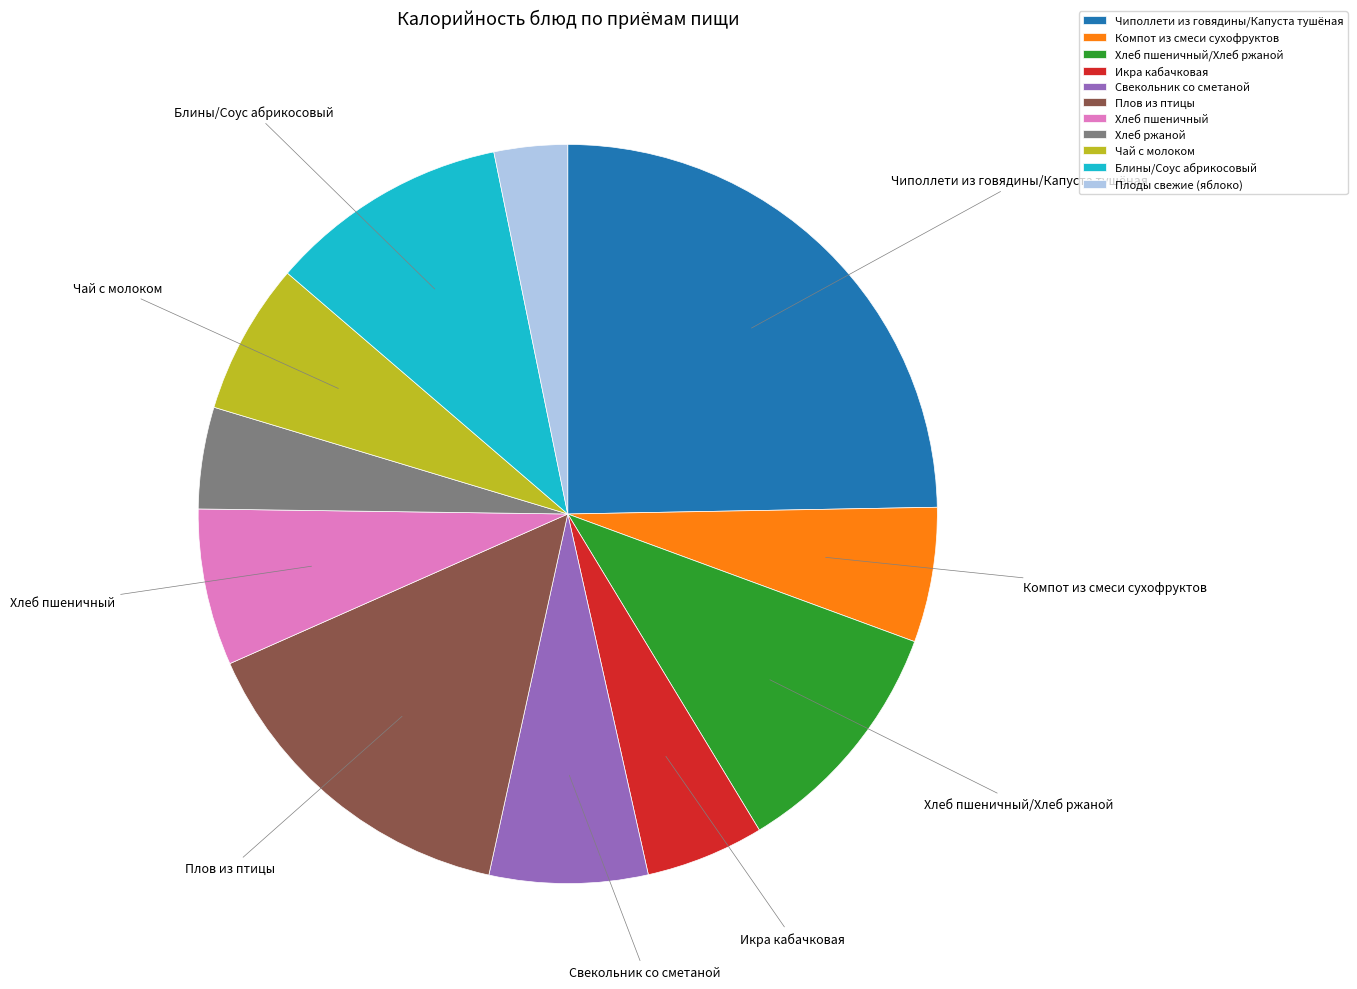

What is the ratio of the value at Икра кабачковая to the value at Компот из смеси сухофруктов?

0.9